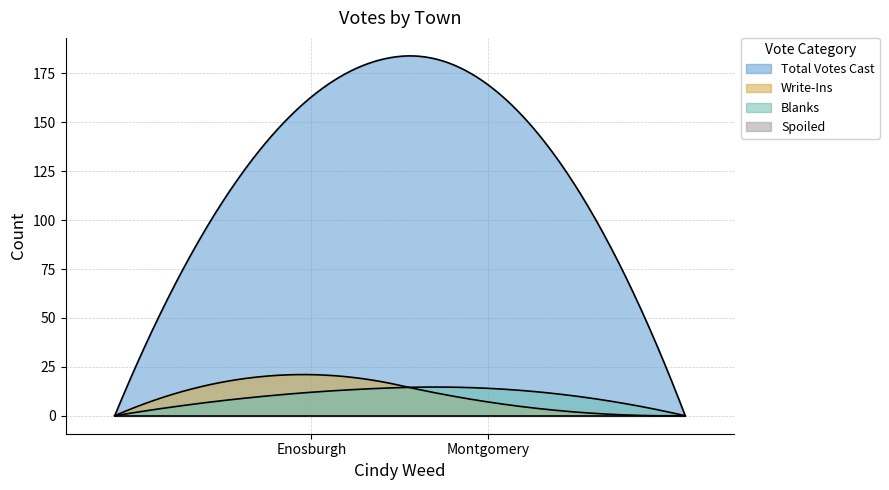

True or false: Spoiled has a value of 0 at Montgomery.

True